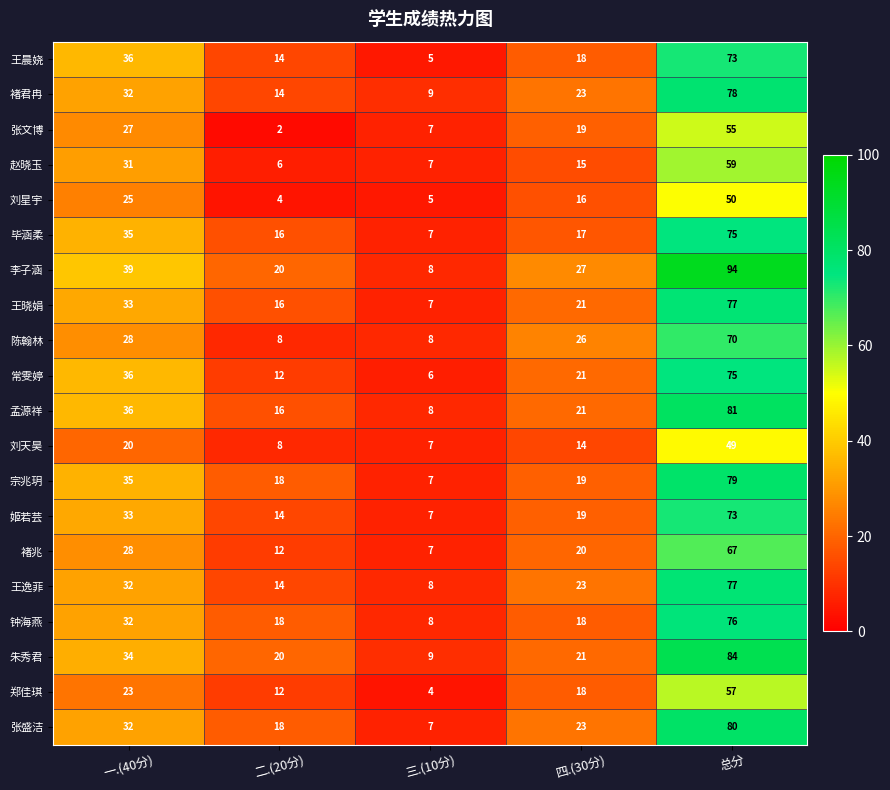

At how many categories does at least one series exceed 64?

1